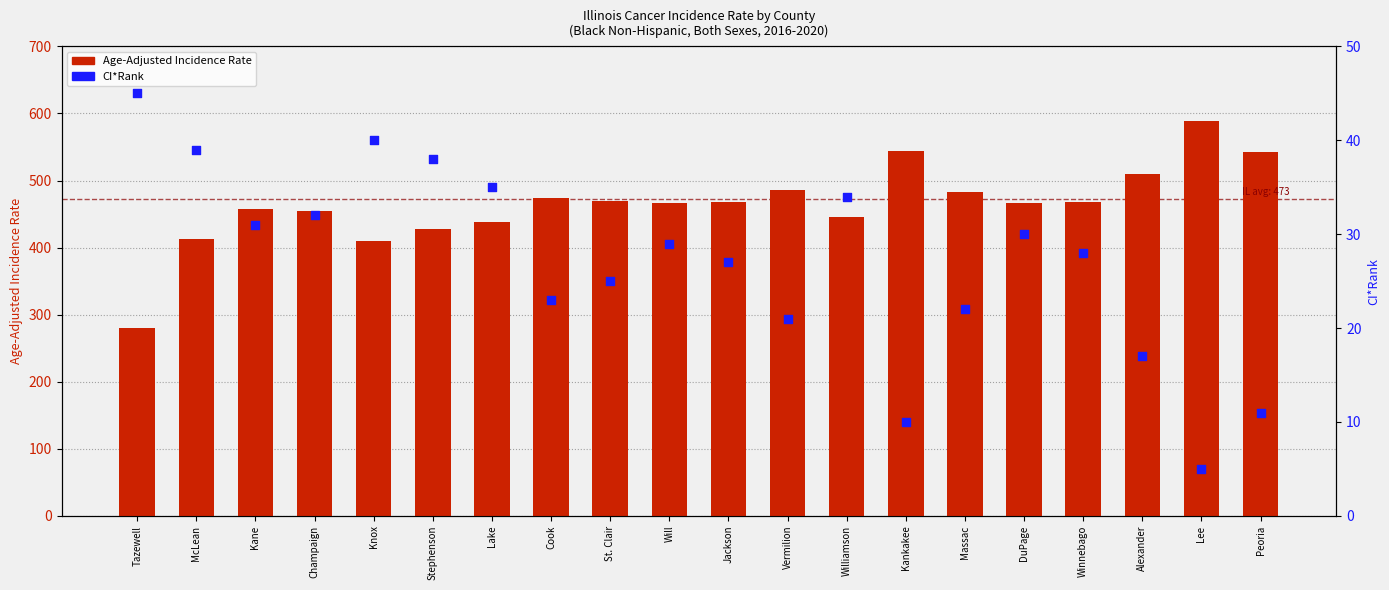

Which series reaches the minimum Y coordinate?

CI*Rank